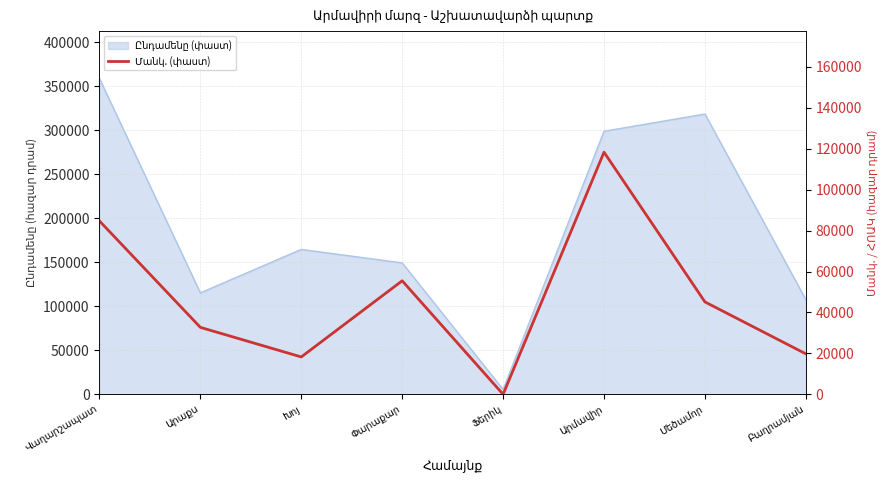

What is the label of the 7th point from the left?

Մեծամոր